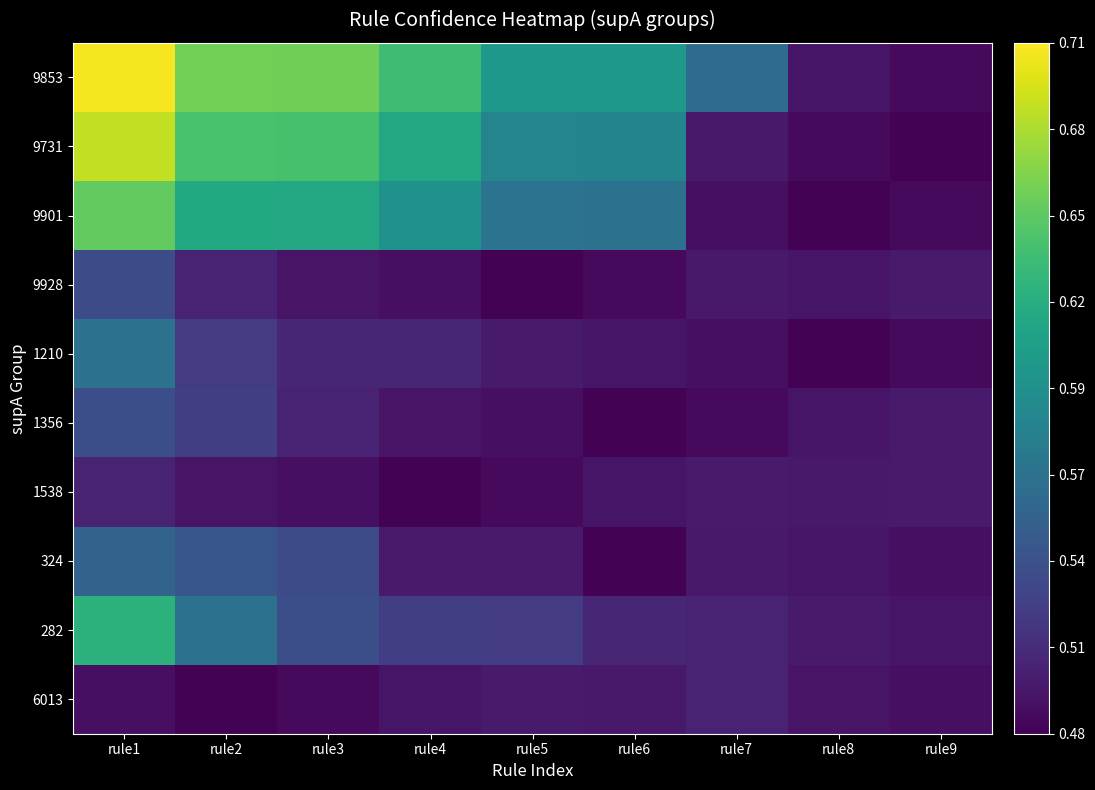

Which series changed the most between rule5 and rule8?

9853